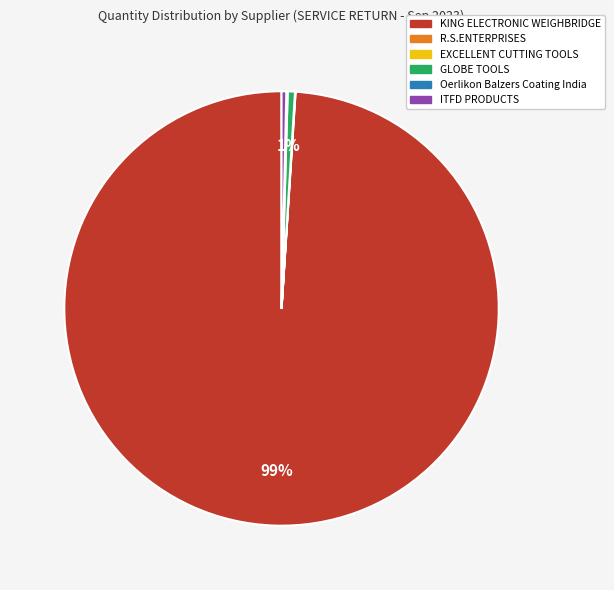

Which slice is the largest?

KING ELECTRONIC WEIGHBRIDGE